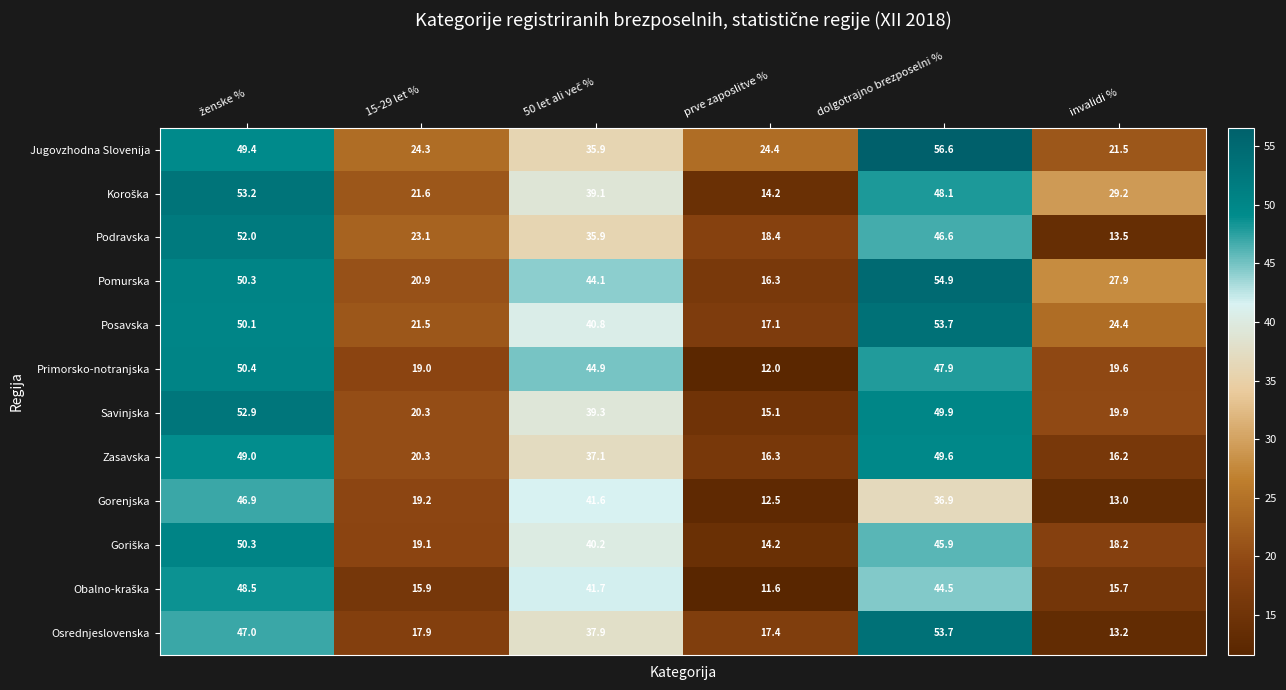

The Posavska series shows 17.1 at prve zaposlitve %. True or false?

True